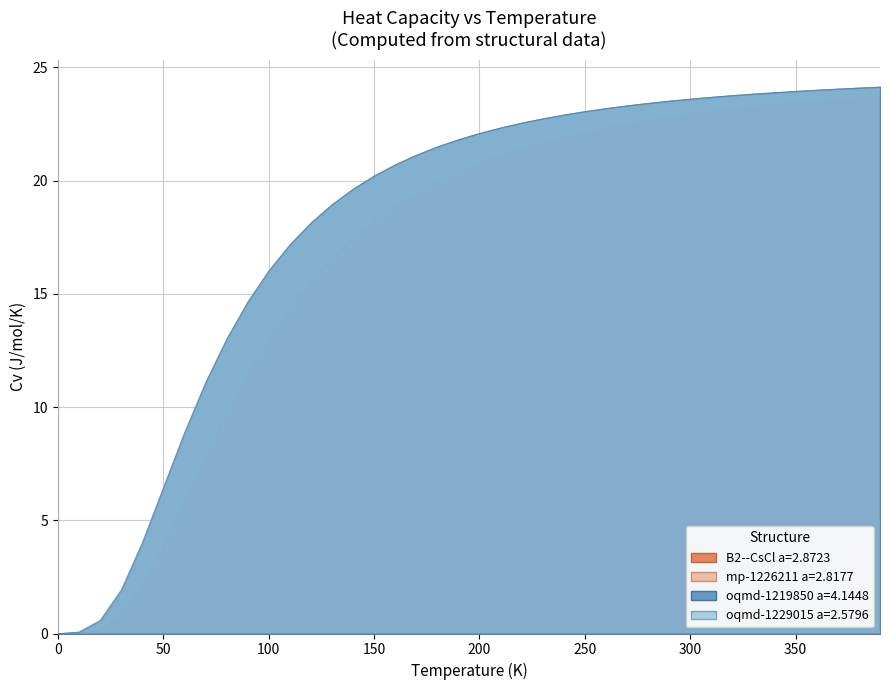

Rank the series by their maximum value, from highest to lowest.

oqmd-1229015 a=2.5796, oqmd-1219850 a=4.1448, mp-1226211 a=2.8177, B2--CsCl a=2.8723